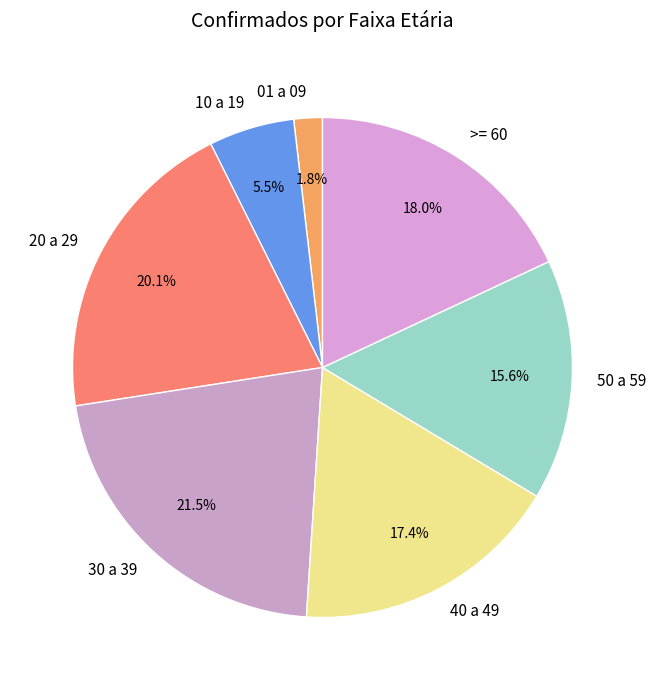

How much of the chart is everything except 20 a 29?

79.9%